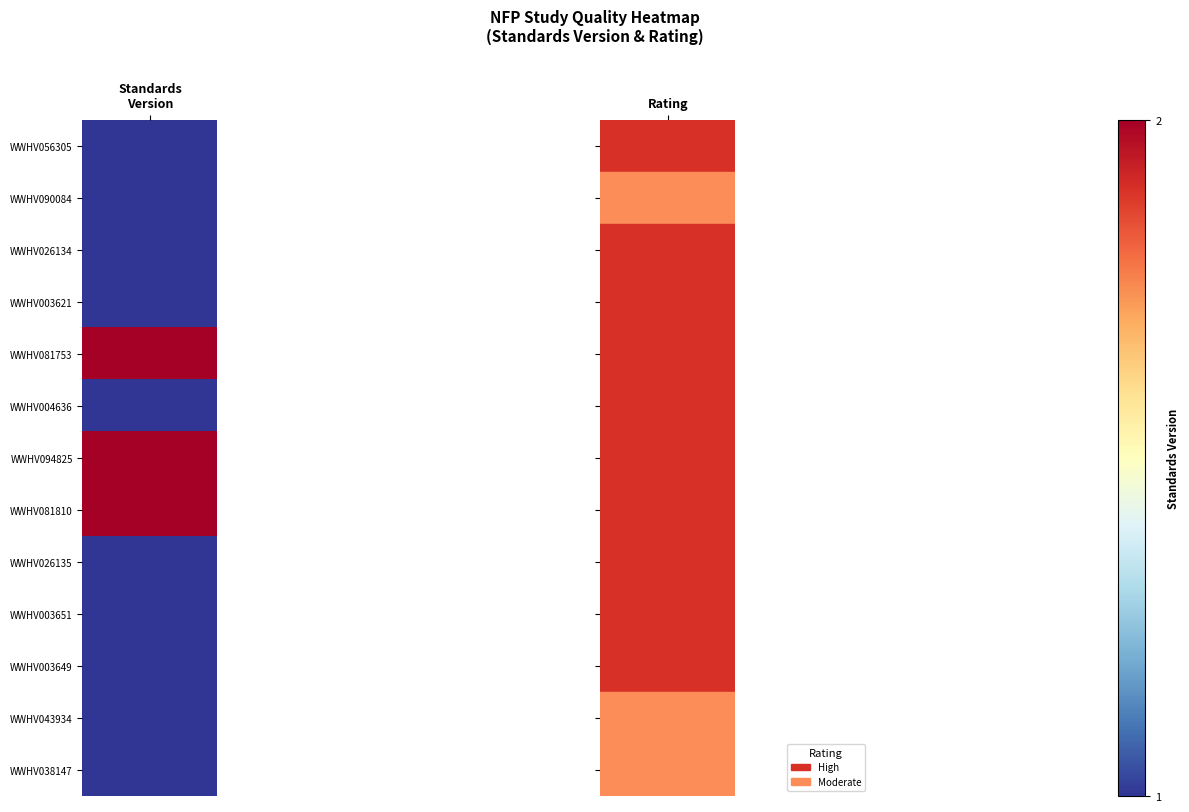

How many values exceed 1?

3